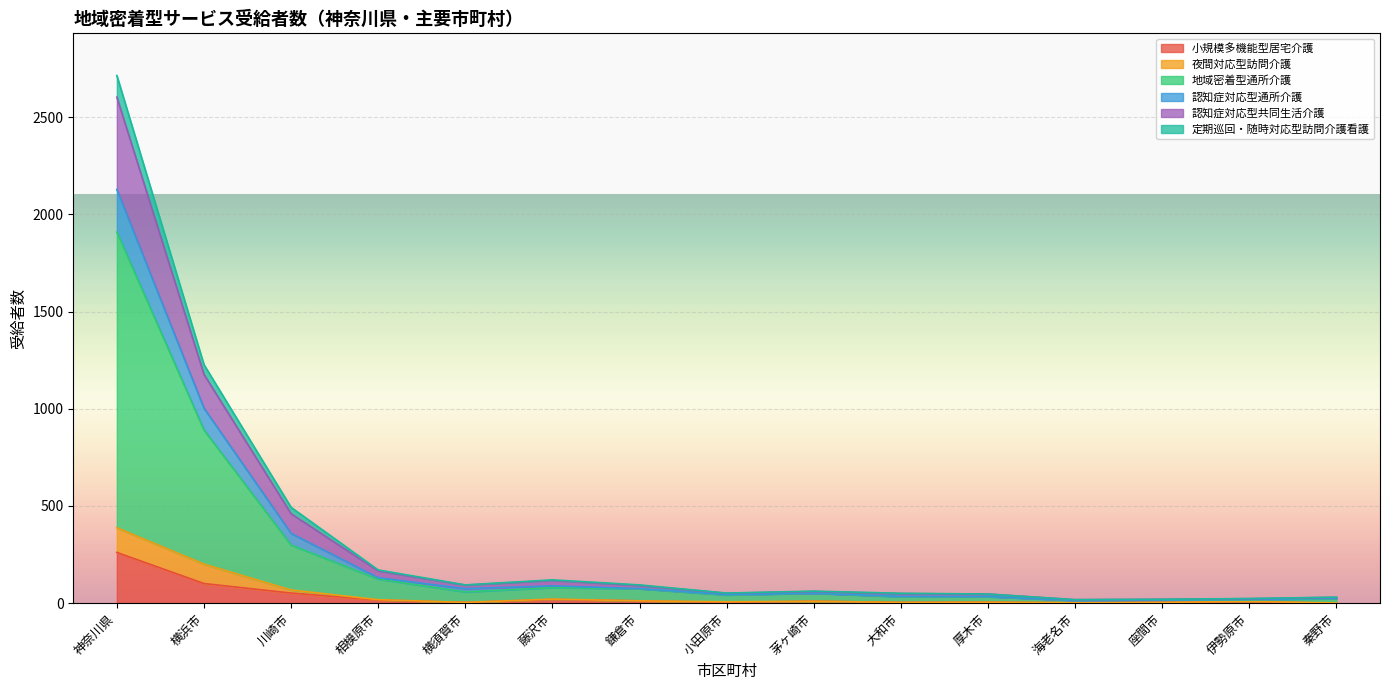

What is the total value across all series at 神奈川県?

2714